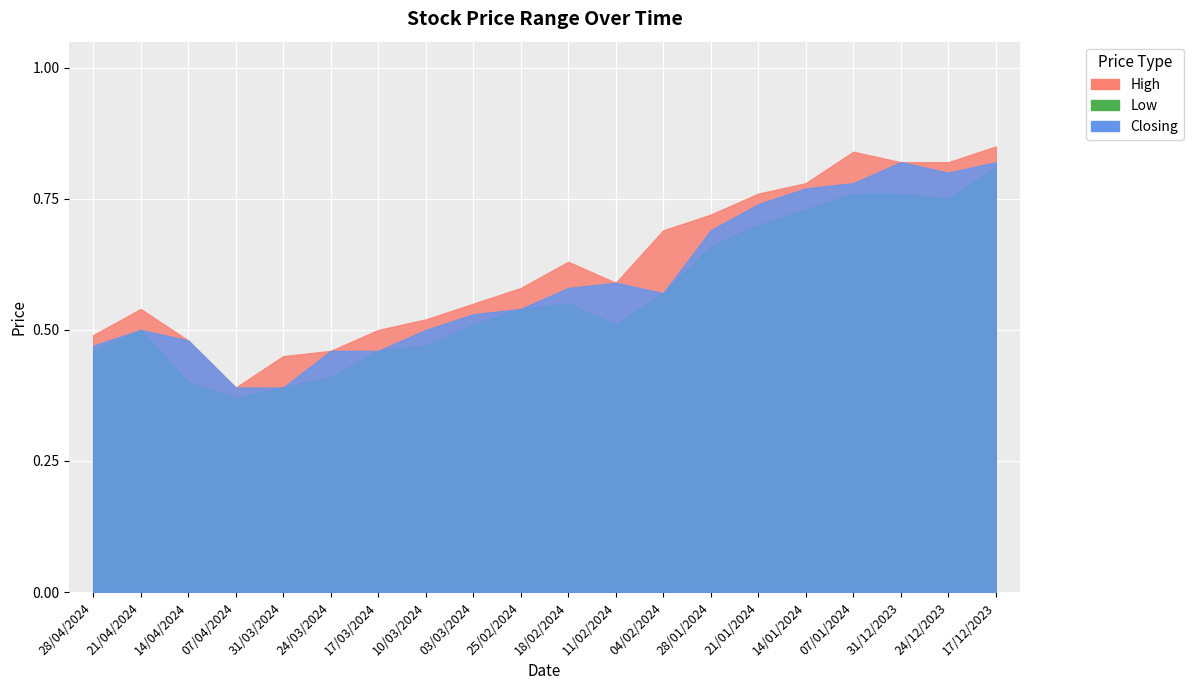

True or false: High has a value of 0.8 at 21/01/2024.

True